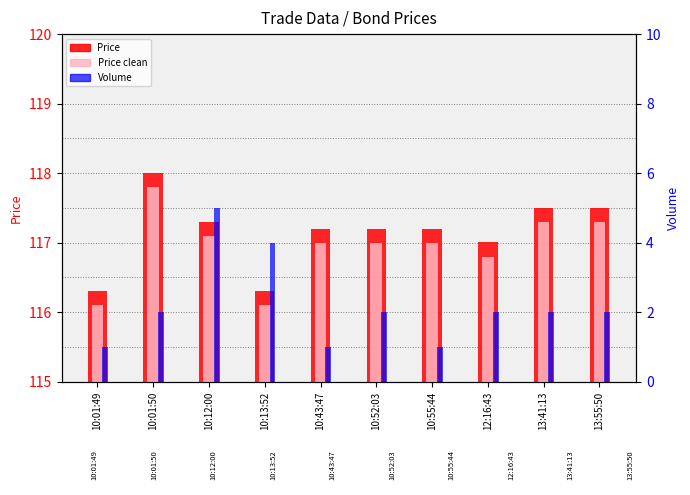

At which category does the chart reach its minimum across all series?

10:01:49